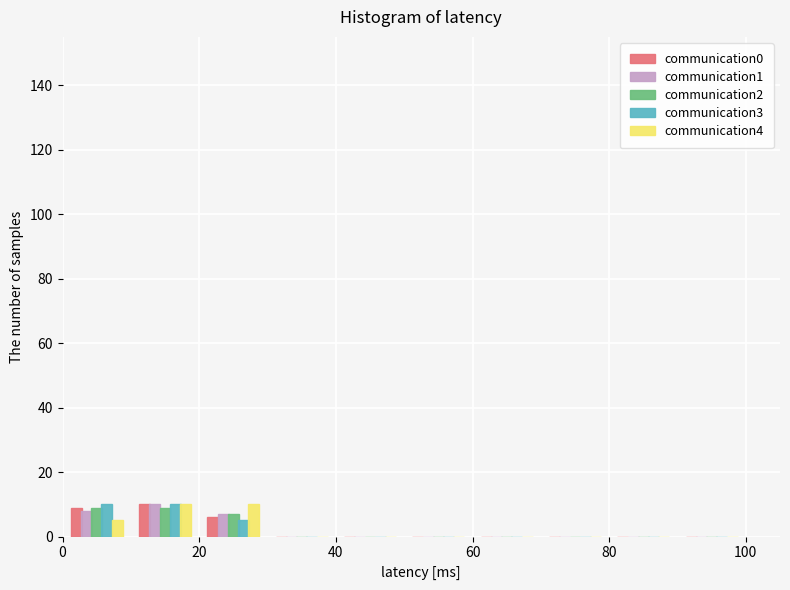

What is the height of the communication1 bar covering 10 to 20 on the x-axis? The values are not printed on the chart, so give them approximately, as read against the axis.

10